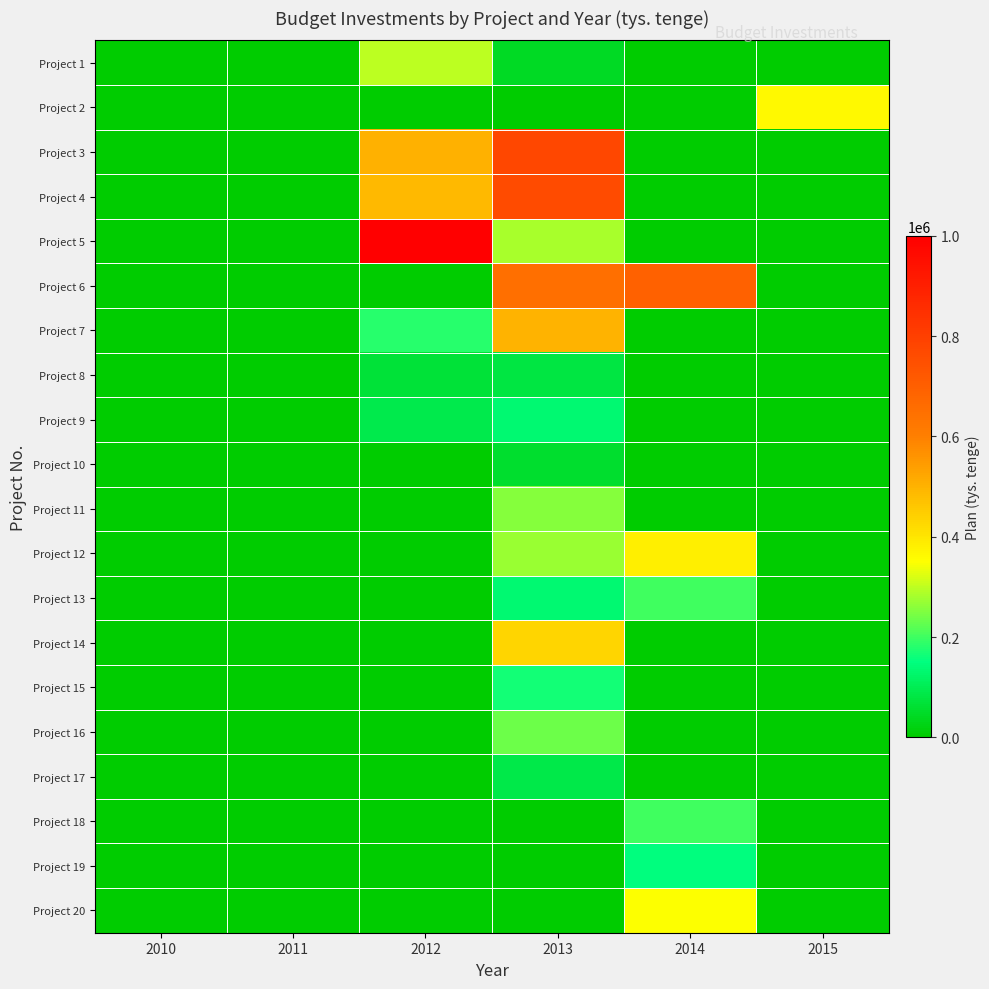

List the series in order of their peak value, highest first.

Project 5, Project 3, Project 4, Project 6, Project 7, Project 14, Project 12, Project 2, Project 20, Project 1, Project 11, Project 16, Project 13, Project 18, Project 15, Project 19, Project 9, Project 17, Project 8, Project 10